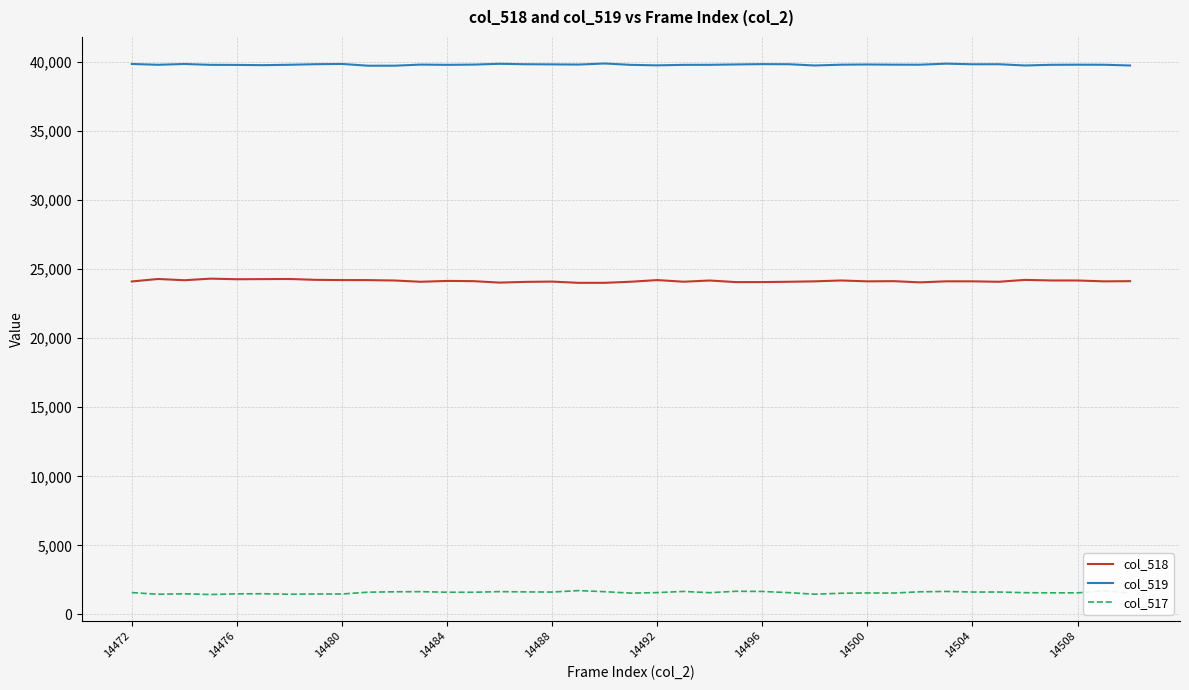

Which series has the largest total across all categories?

col_519